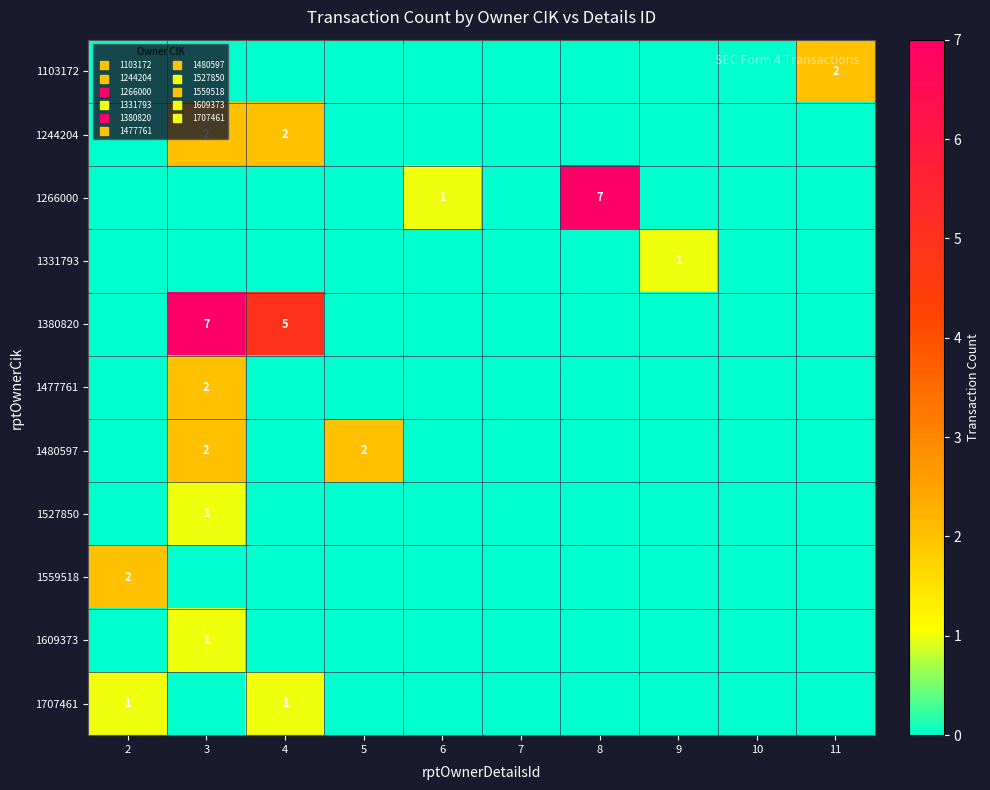

Which has a higher value, 2 or 4?

2